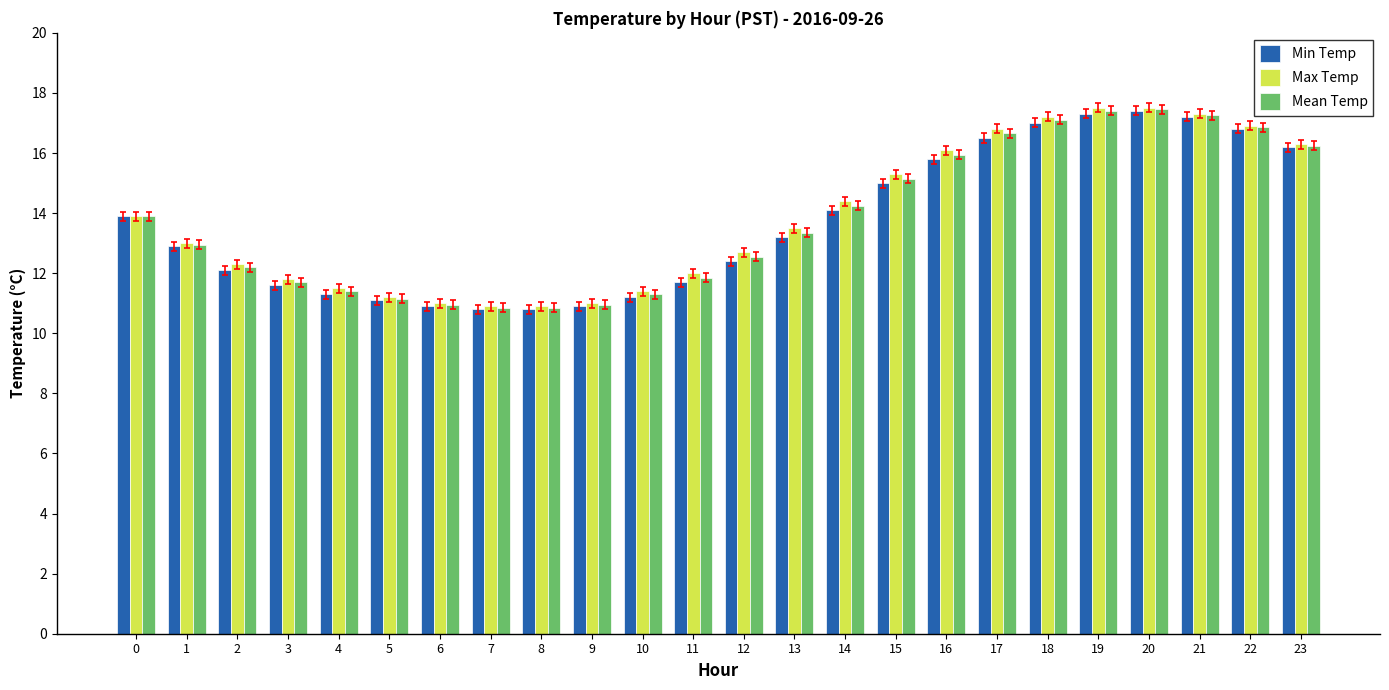

What is the highest value of the Min Temp series?

17.4